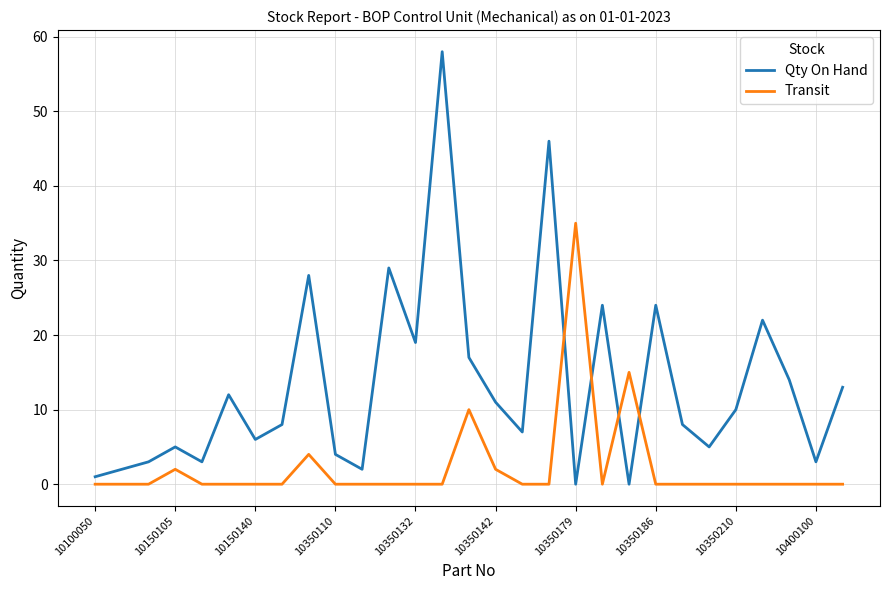

What is the difference between the maximum and minimum values in the Transit series?

35